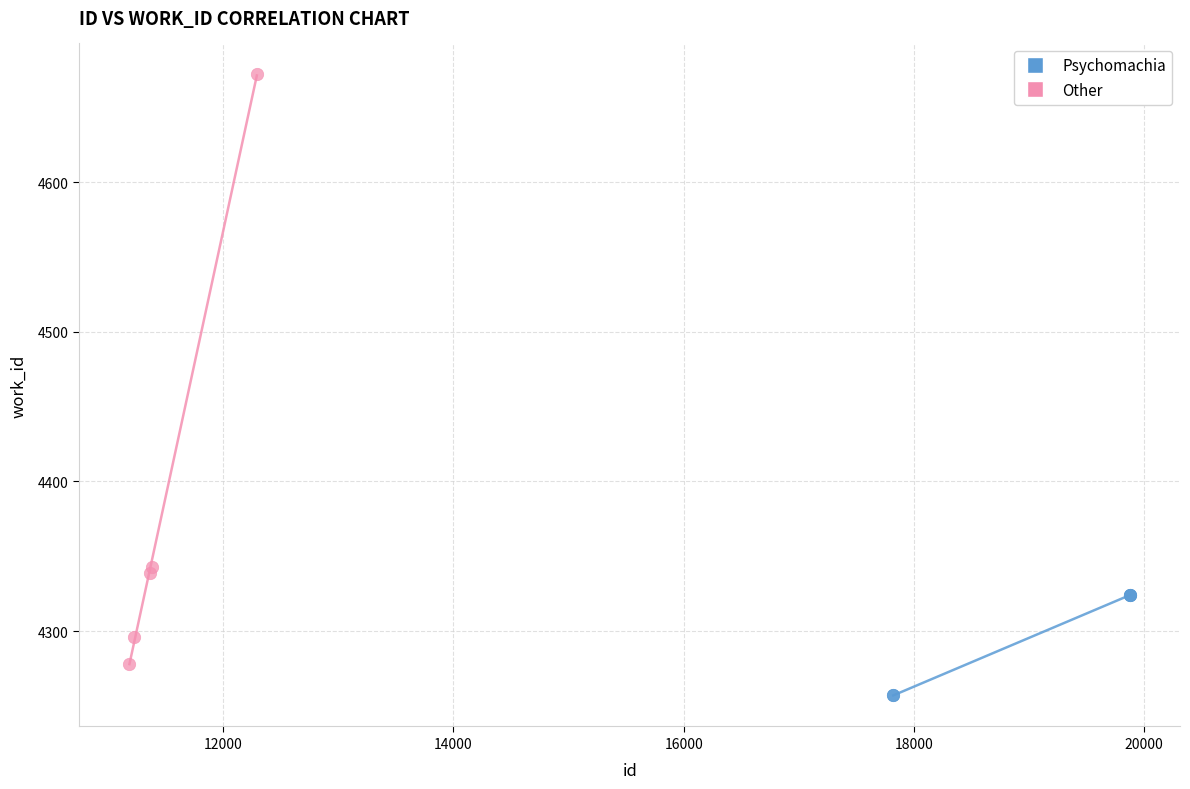

Which series has the widest spread of Y values?

Other